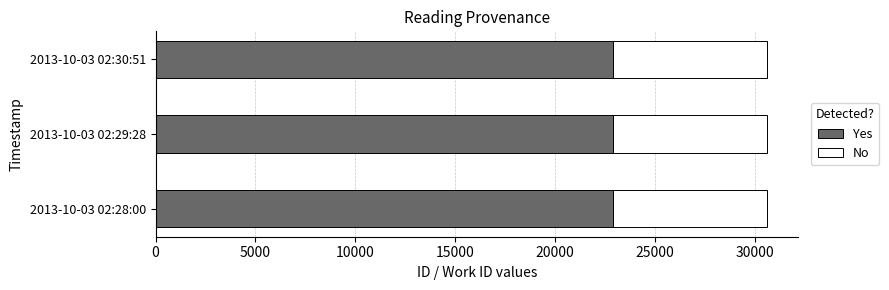

What is the maximum value for Yes?

22917